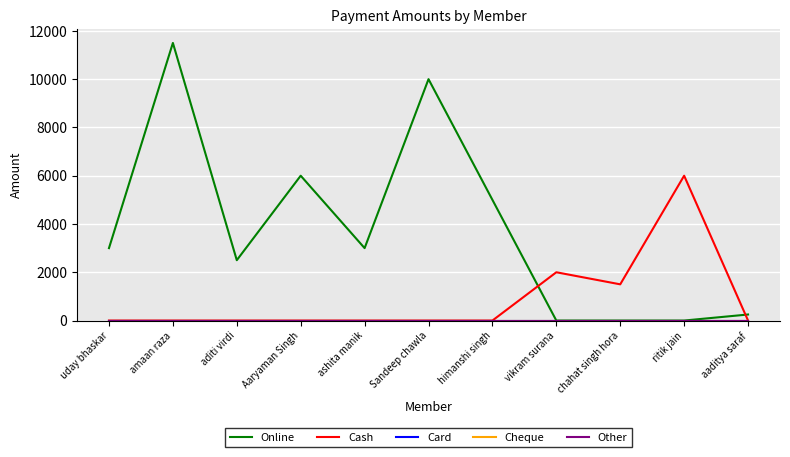

Is this an area chart (filled region under the line)?

No